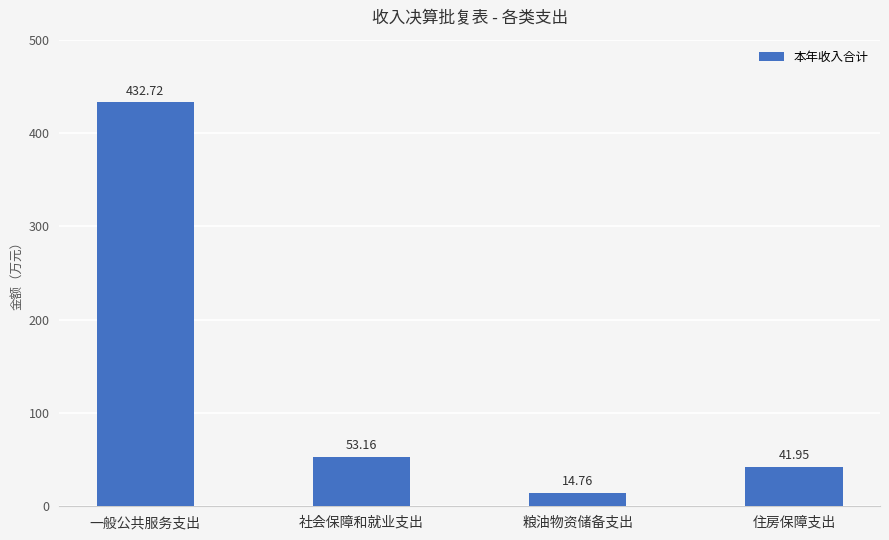

List the labels in order of value, largest first.

一般公共服务支出, 社会保障和就业支出, 住房保障支出, 粮油物资储备支出